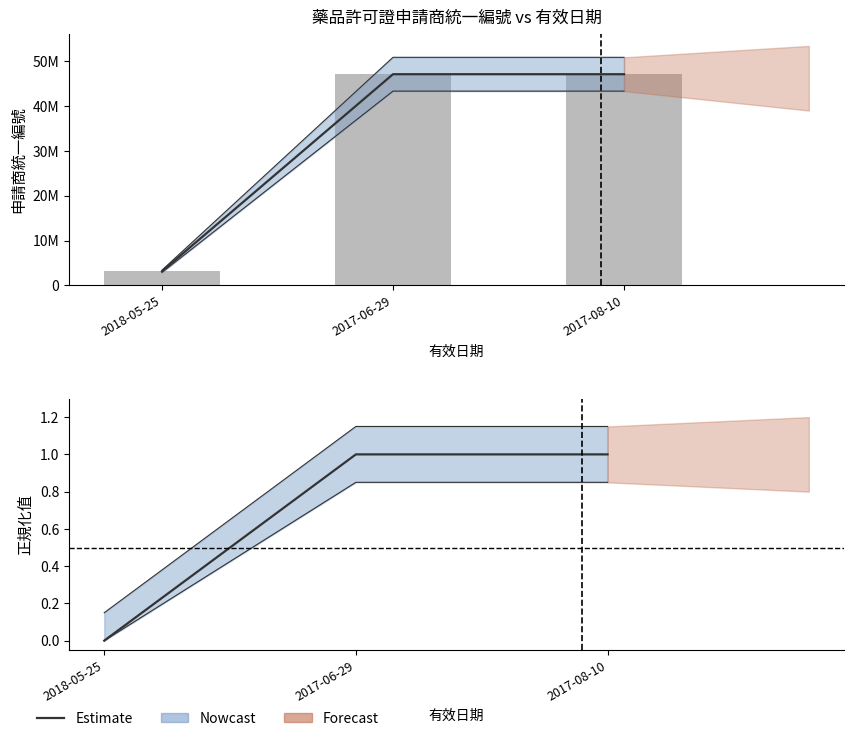

Is it true that Estimate equals 0 at 2017-06-29?

False